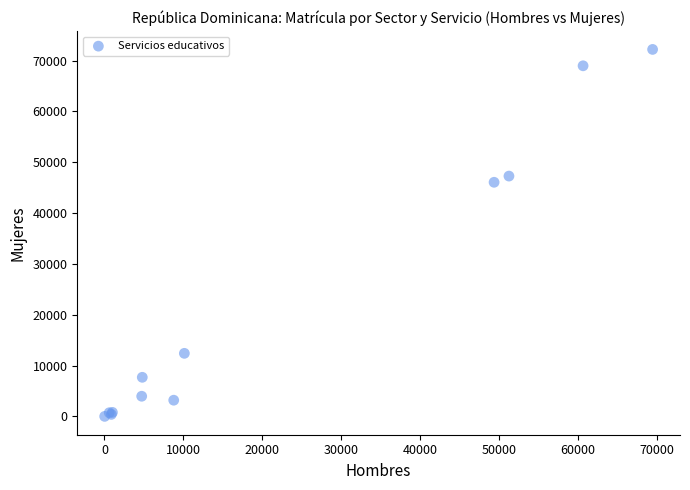

What Y value in the scatter plot is closest to 36109?

46065